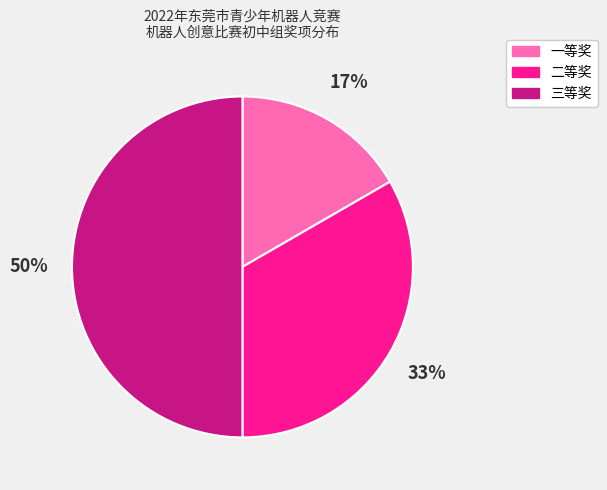

Does 一等奖 account for over 50% of the chart?

No